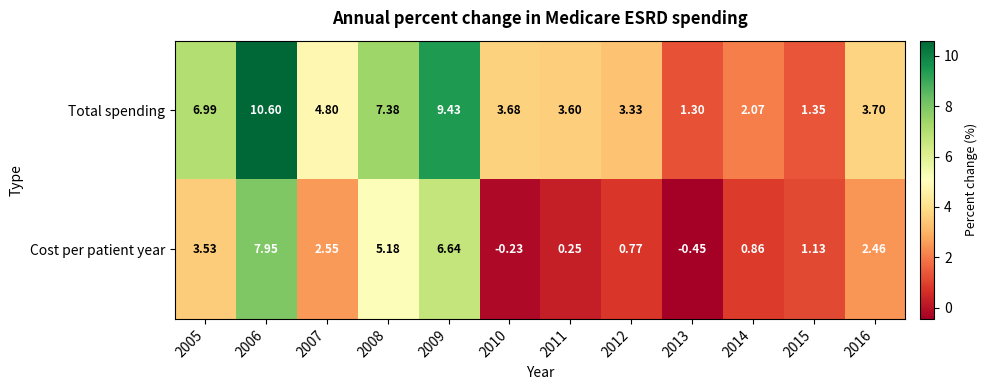

Which series changed the most between 2010 and 2014?

Total spending